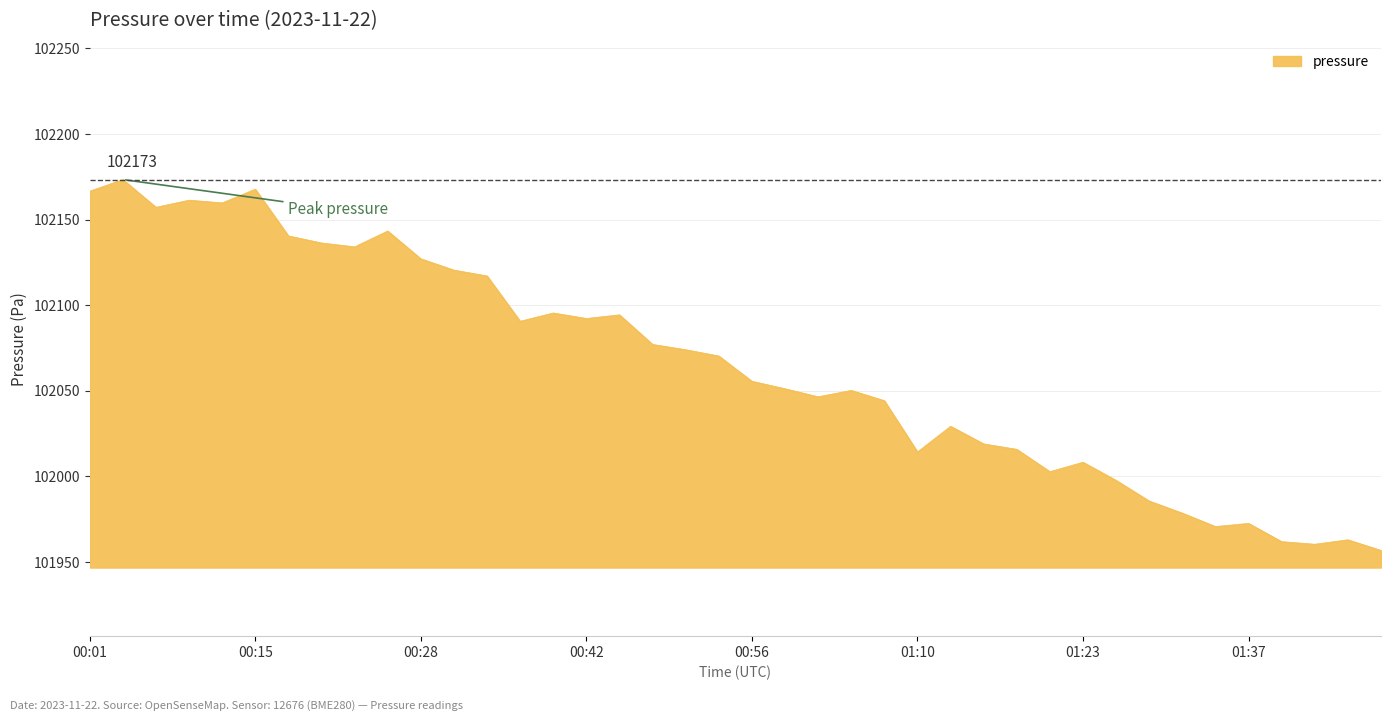

What is the sum of all values?

4082584.1